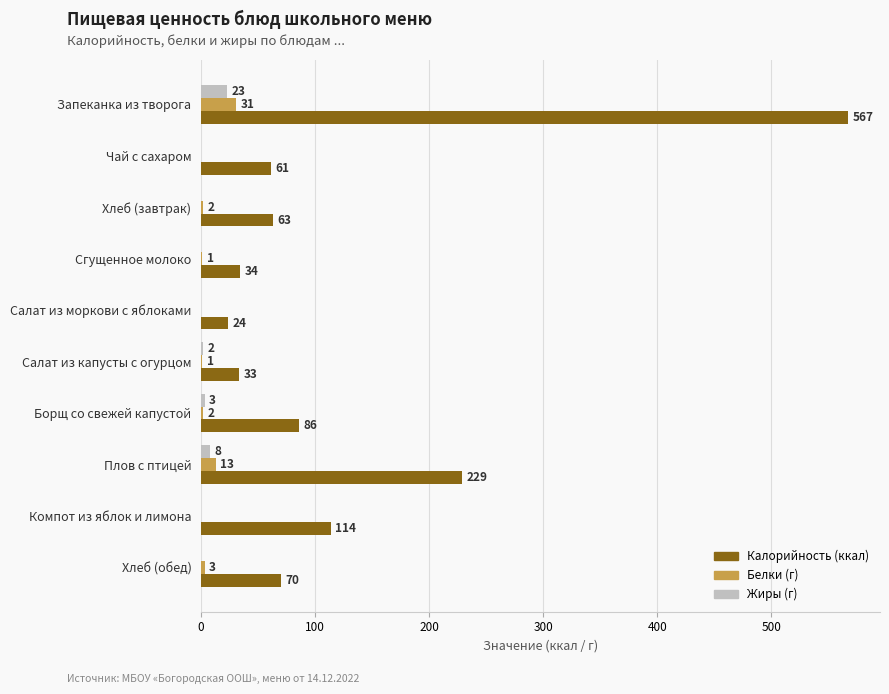

At which label is Белки (г) closest to 15?

Плов с птицей